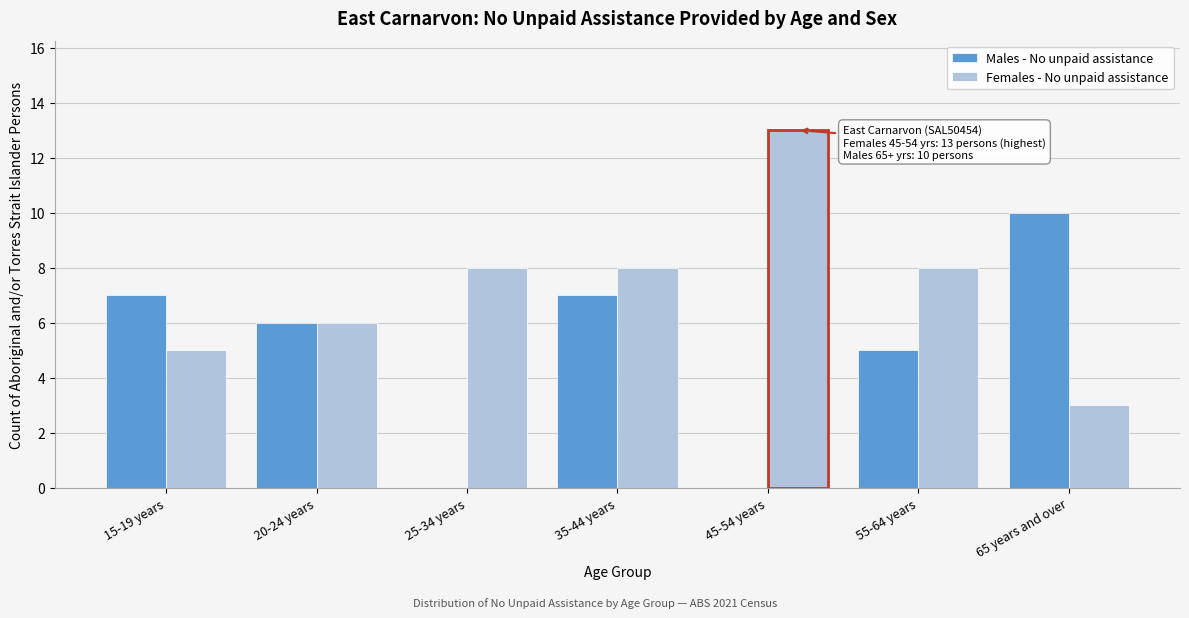

Reading left to right, list all the values displayed in this chart.

Males - No unpaid assistance: 15-19 years=7	20-24 years=6	25-34 years=0	35-44 years=7	45-54 years=0	55-64 years=5	65 years and over=10
Females - No unpaid assistance: 15-19 years=5	20-24 years=6	25-34 years=8	35-44 years=8	45-54 years=13	55-64 years=8	65 years and over=3